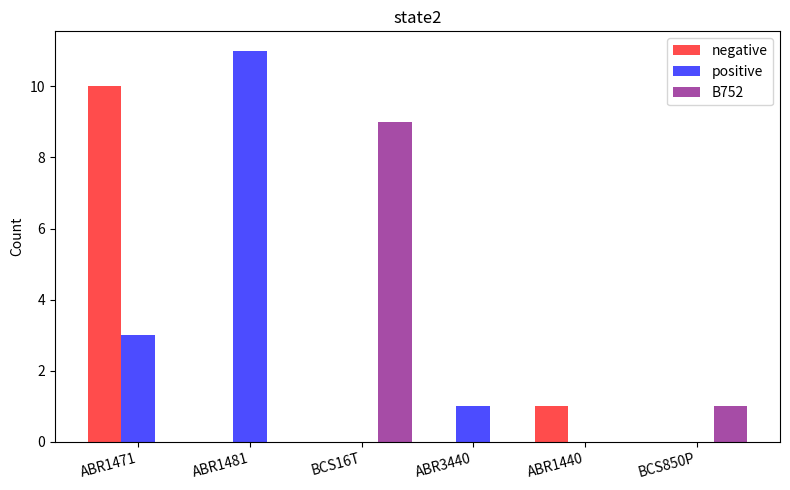

Which series has the largest range (max minus min)?

positive